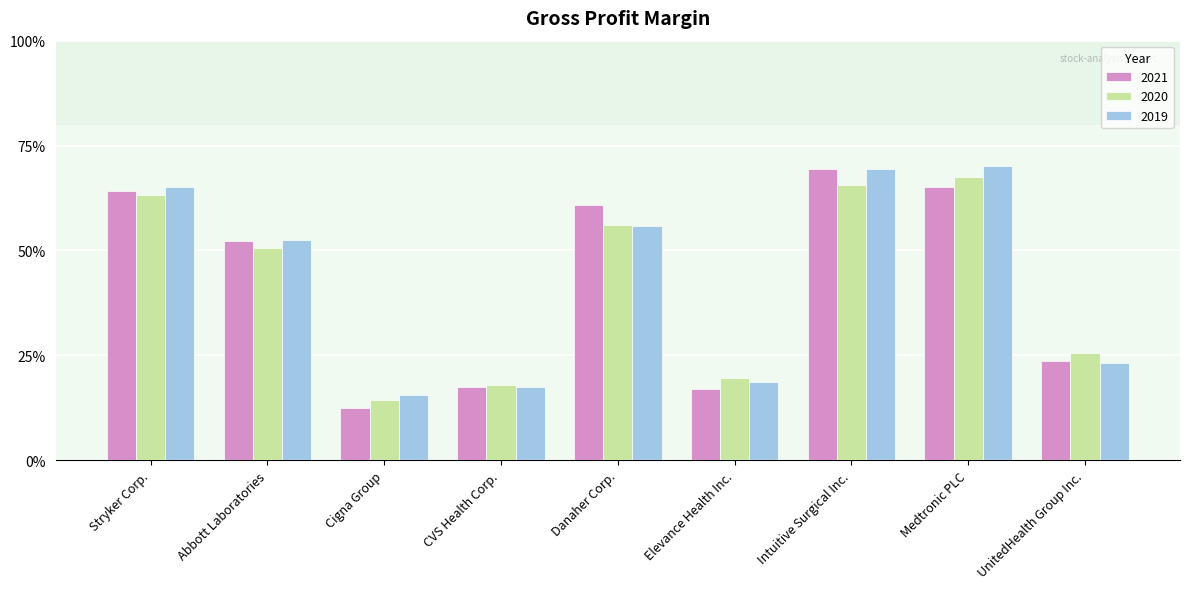

Does the chart contain any negative values?

No